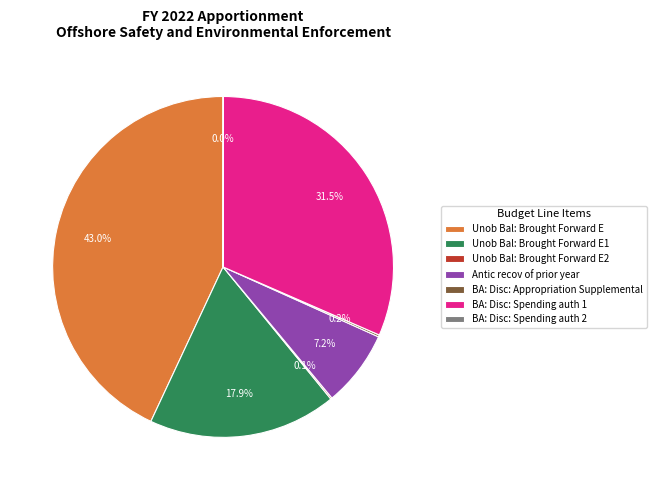

To the nearest percent, what is the difference between the largest and smallest slice percentages?

43%